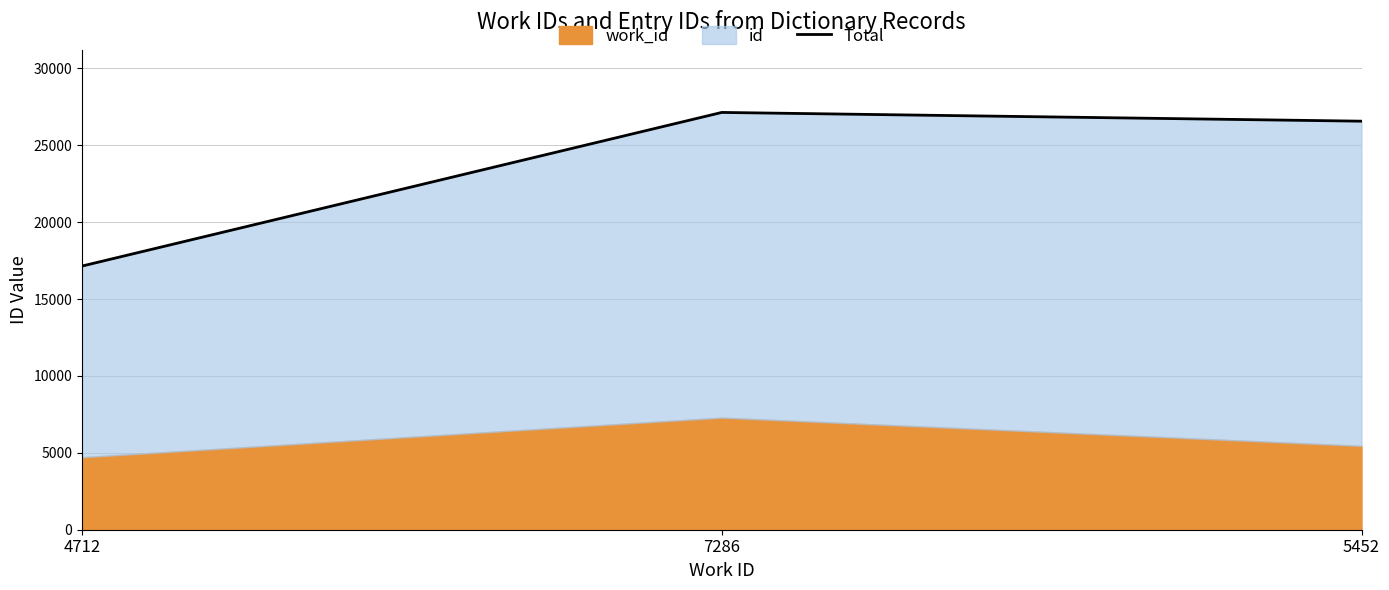

Rank the categories by value from highest to lowest.

7286, 5452, 4712